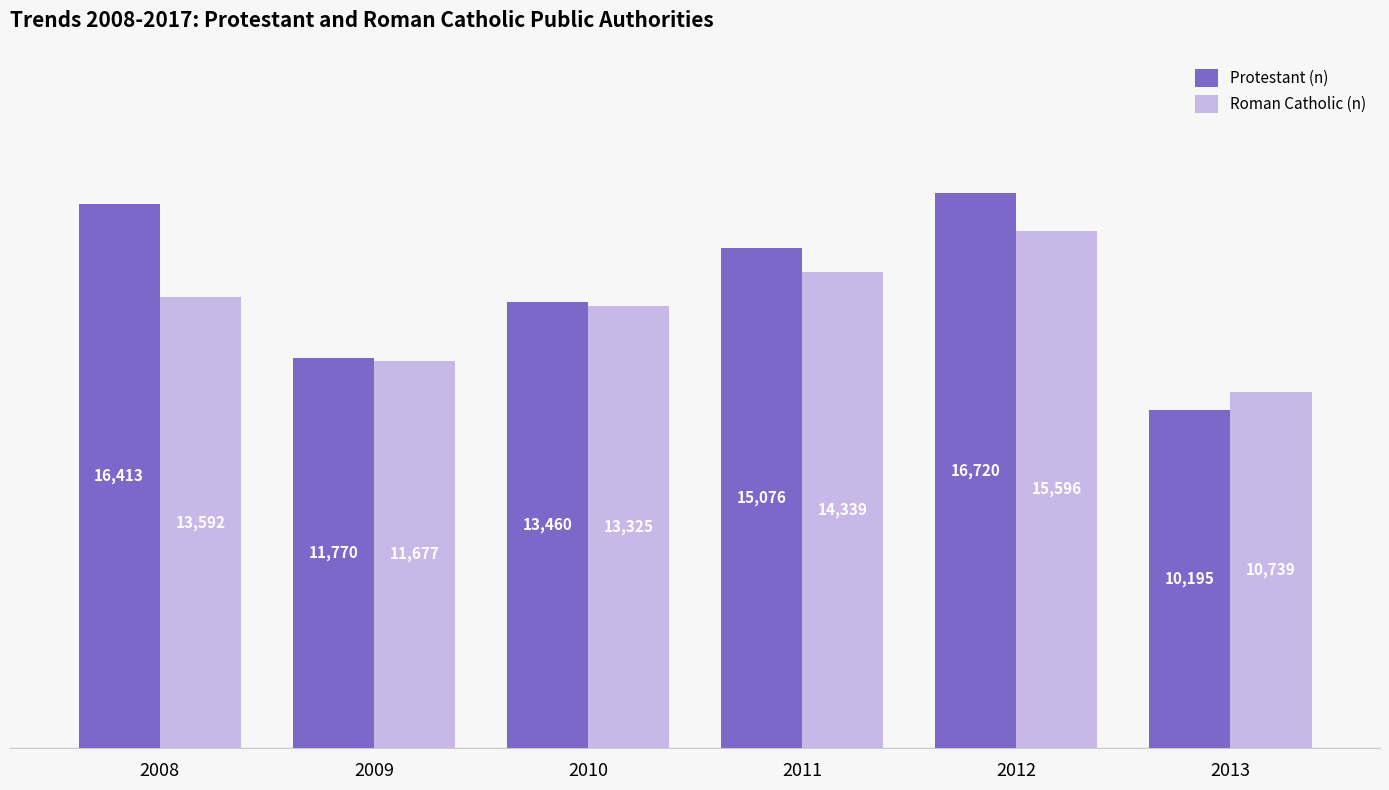

Where is Roman Catholic (n) nearest to the value 13167?

2010